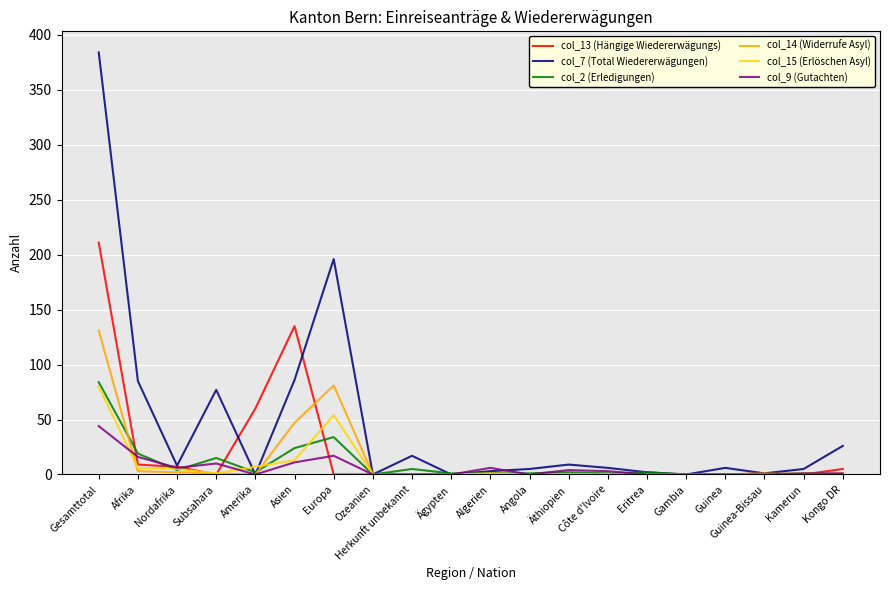

What is the maximum value for col_2 (Erledigungen)?

84